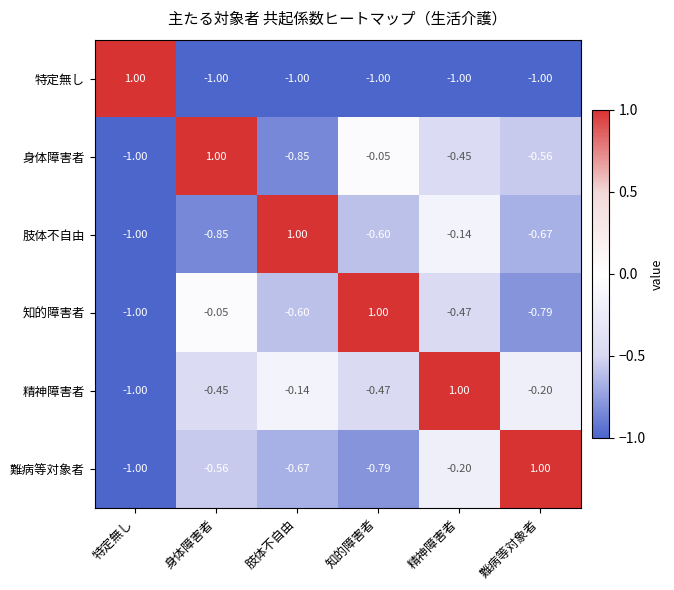

At which category is the sum across all series the highest?

精神障害者